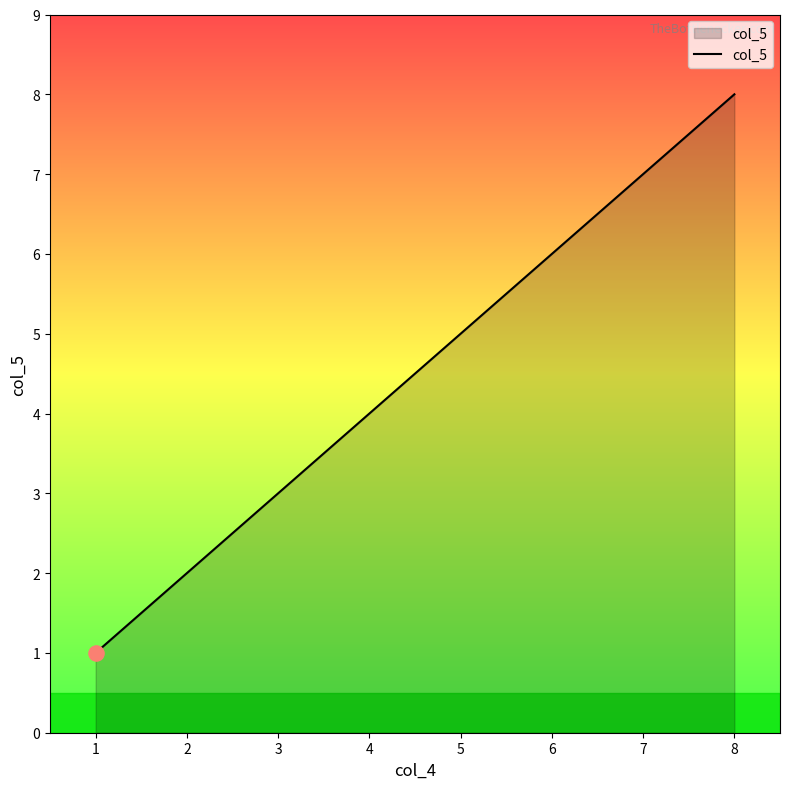

Between 2 and 7, which is larger?

7